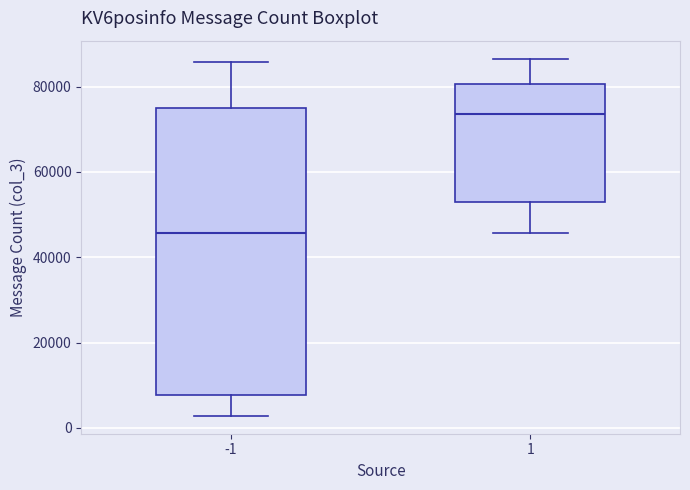

Which box is the tallest, from its lower edge to its upper edge?

-1